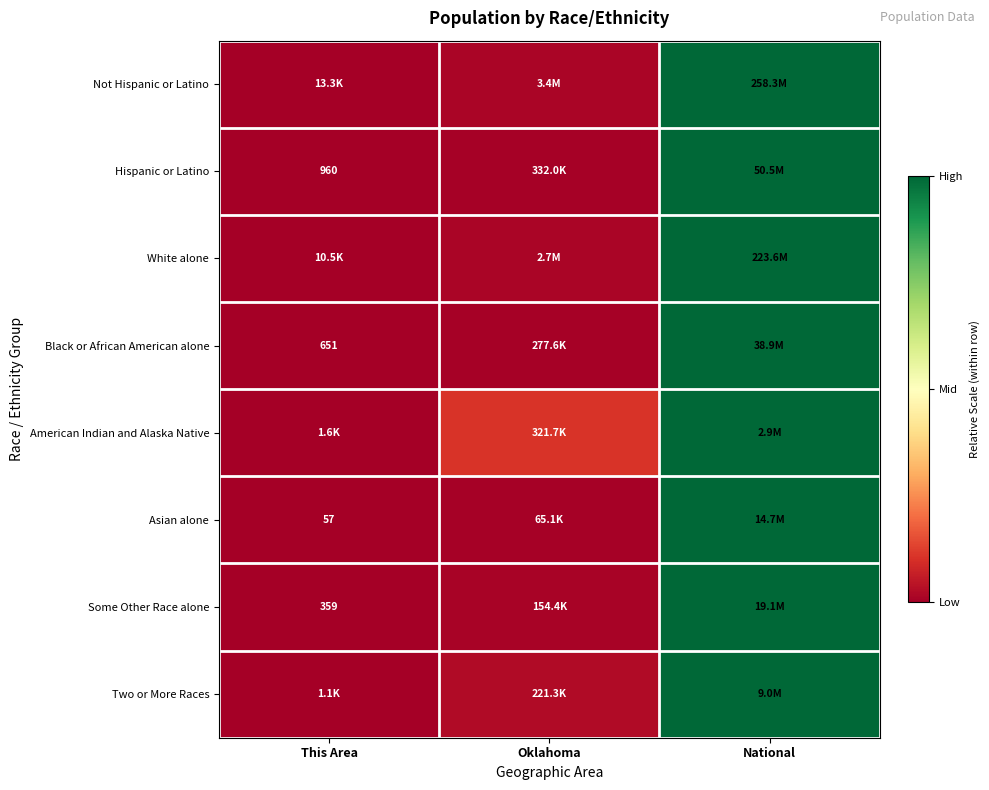

At how many categories does at least one series exceed 0?

2